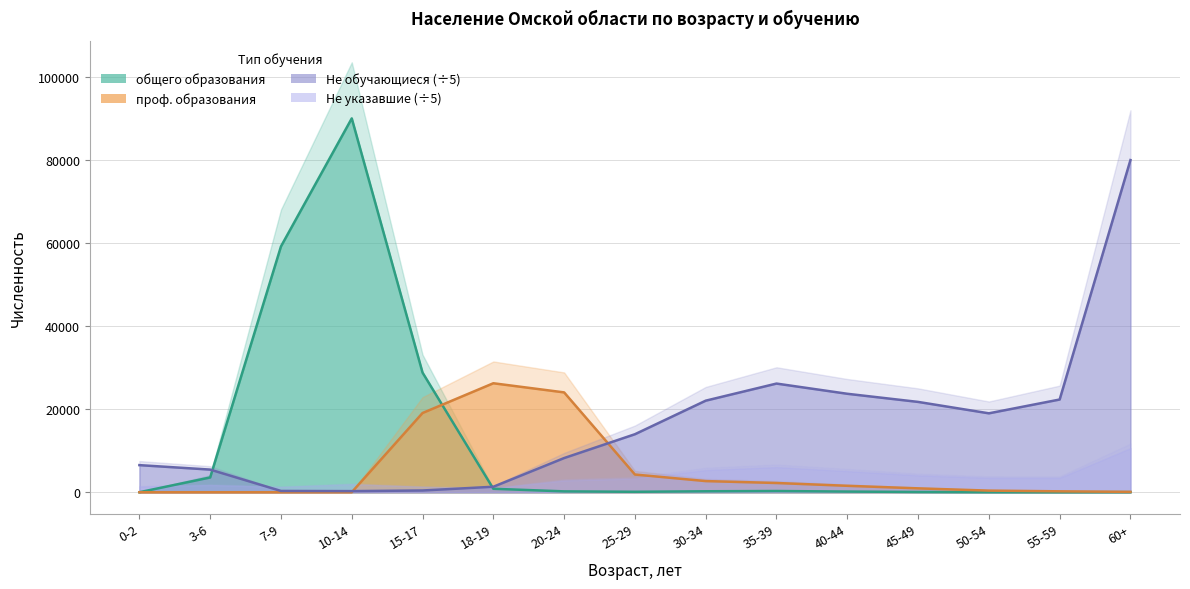

What is the approximate value of общего образования at 10-14?

90129.0